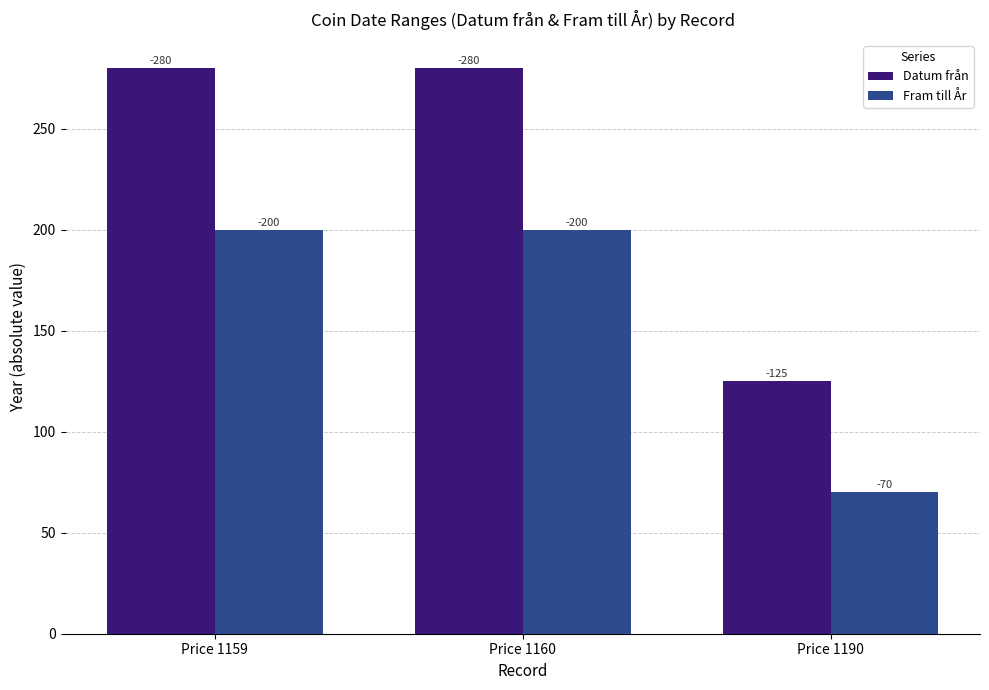

Reading right to left, extract all data points from this chart.

Datum från: Price 1190=125	Price 1160=280	Price 1159=280
Fram till År: Price 1190=70	Price 1160=200	Price 1159=200